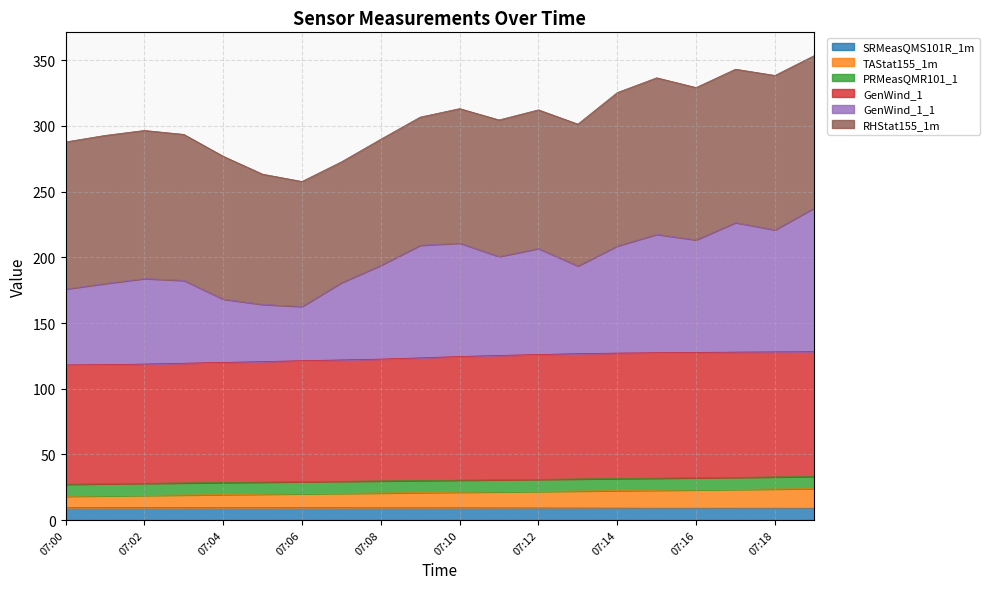

Does the chart display data point markers on the line(s)?

No